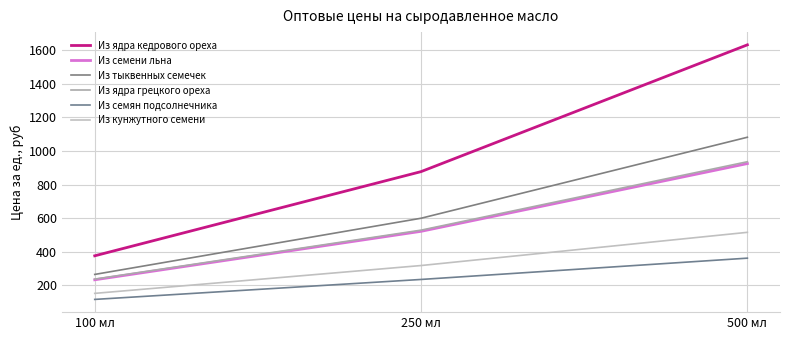

Which label corresponds to the largest value in the chart?

500 мл